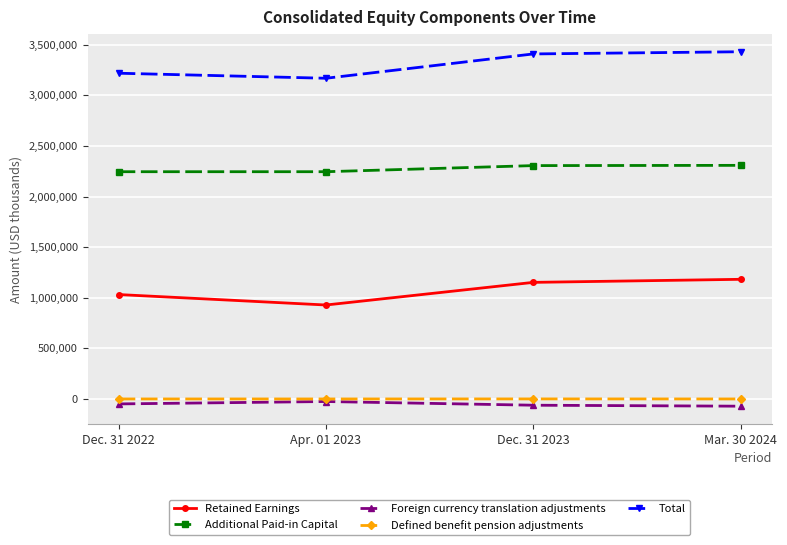

True or false: Total has more than 1 points higher than both neighbors.

False